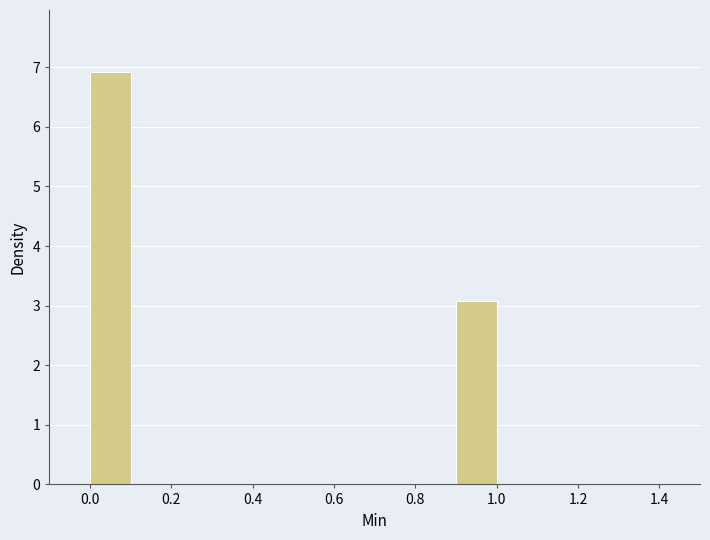

Which range on the x-axis has the tallest bar?

0.0 to 0.1